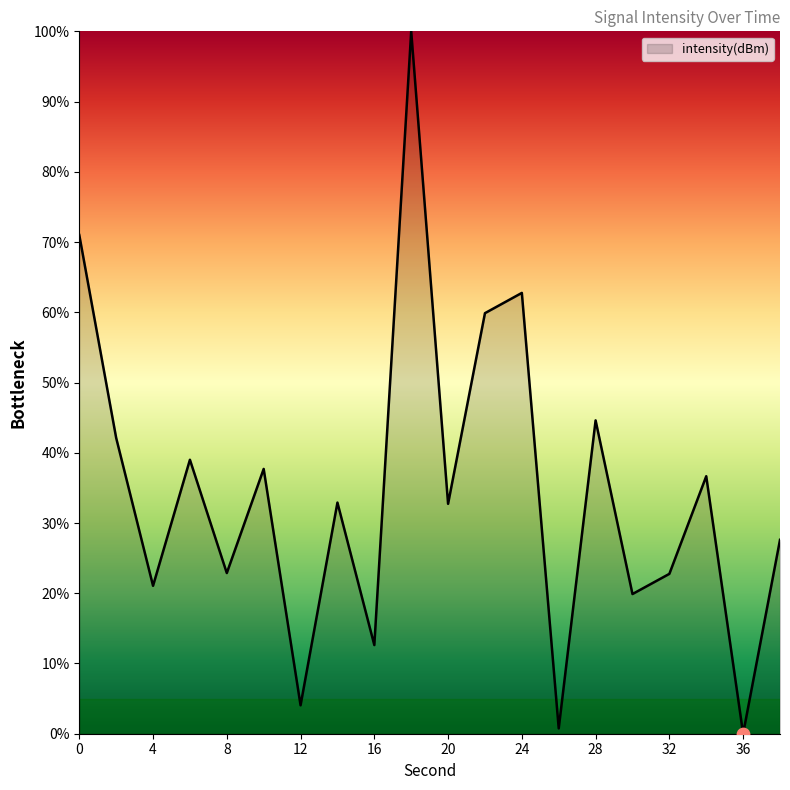

What is the greatest value displayed?

100.0